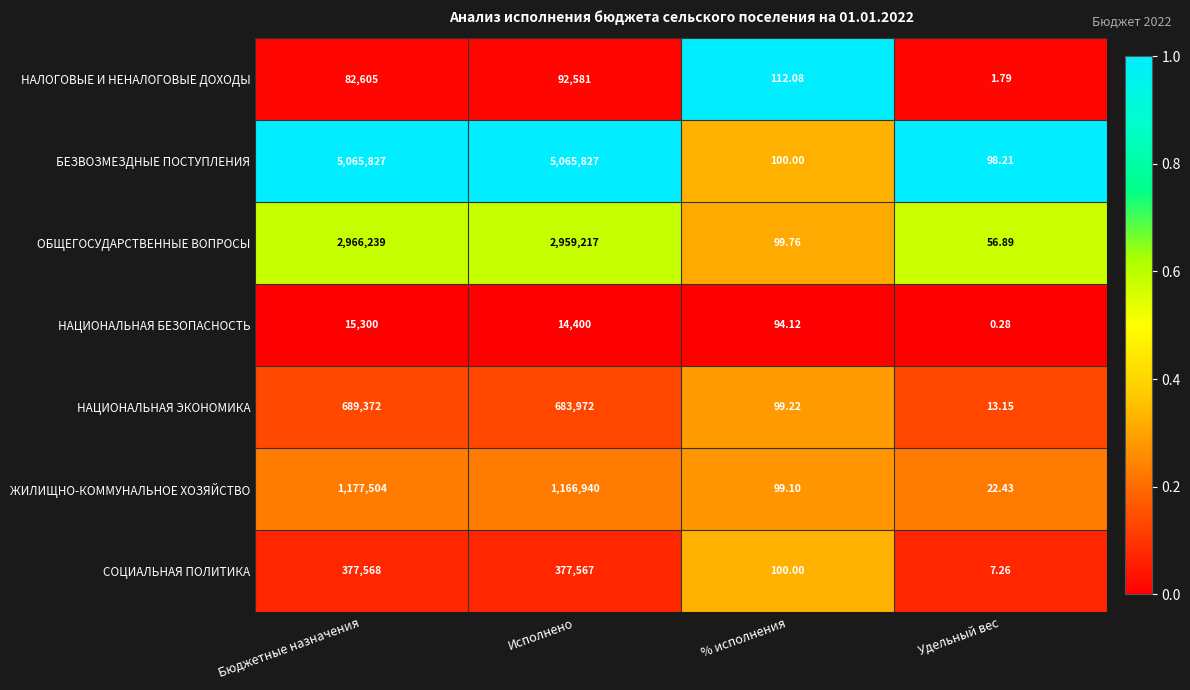

At how many categories does at least one series exceed 0?

4